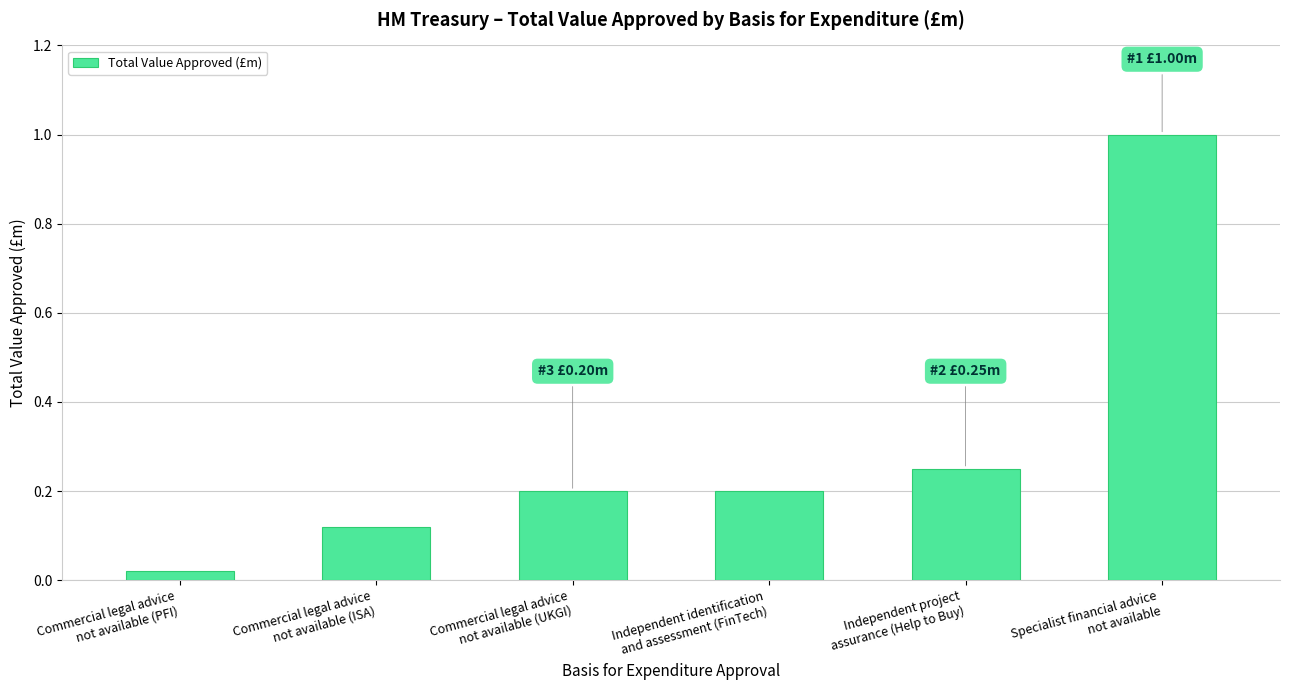

What is the difference between the maximum and minimum values?

1.0